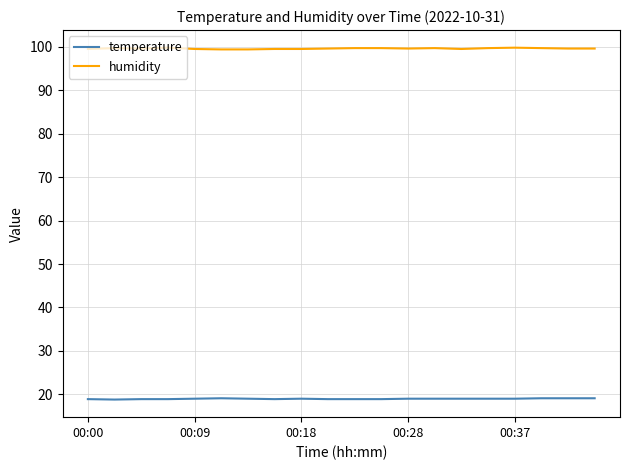

True or false: temperature and humidity cross at least once.

False